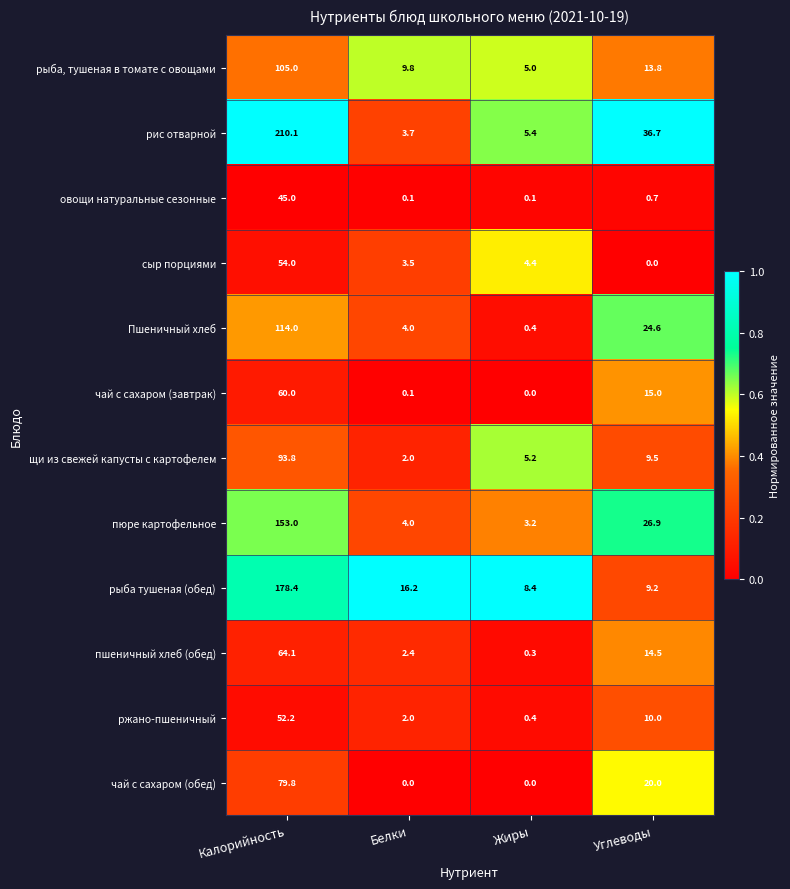

Rank the categories by Пшеничный хлеб value from highest to lowest.

Калорийность, Углеводы, Белки, Жиры